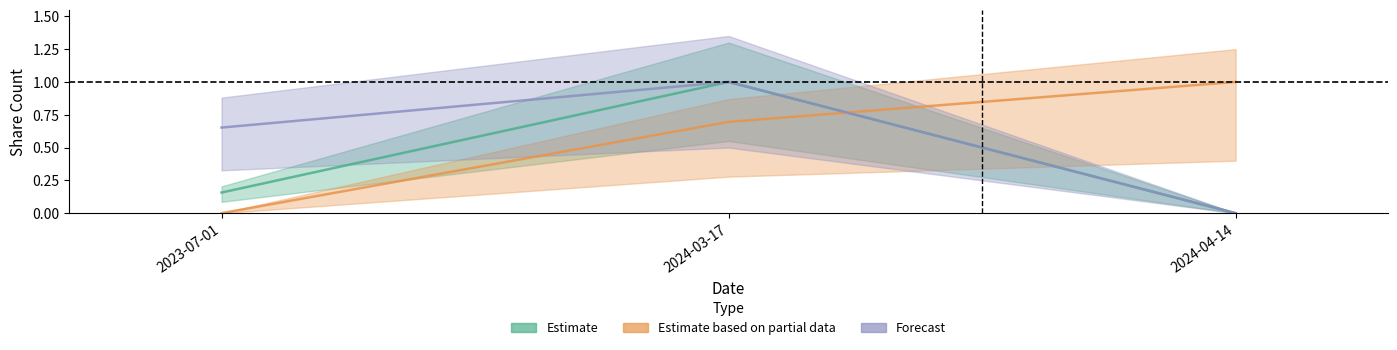

Reading right to left, list all the values displayed in this chart.

Estimate: 2024-04-14=0.0	2024-03-17=1.0	2023-07-01=0.2
Estimate based on partial data: 2024-04-14=1.0	2024-03-17=0.7	2023-07-01=0.0
Forecast: 2024-04-14=0.0	2024-03-17=1.0	2023-07-01=0.7